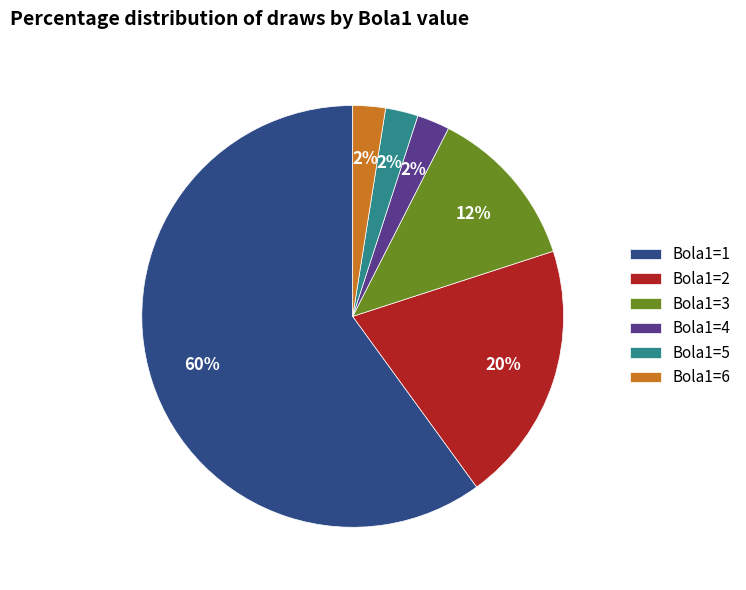

True or false: Bola1=4 accounts for 17% of the total.

False